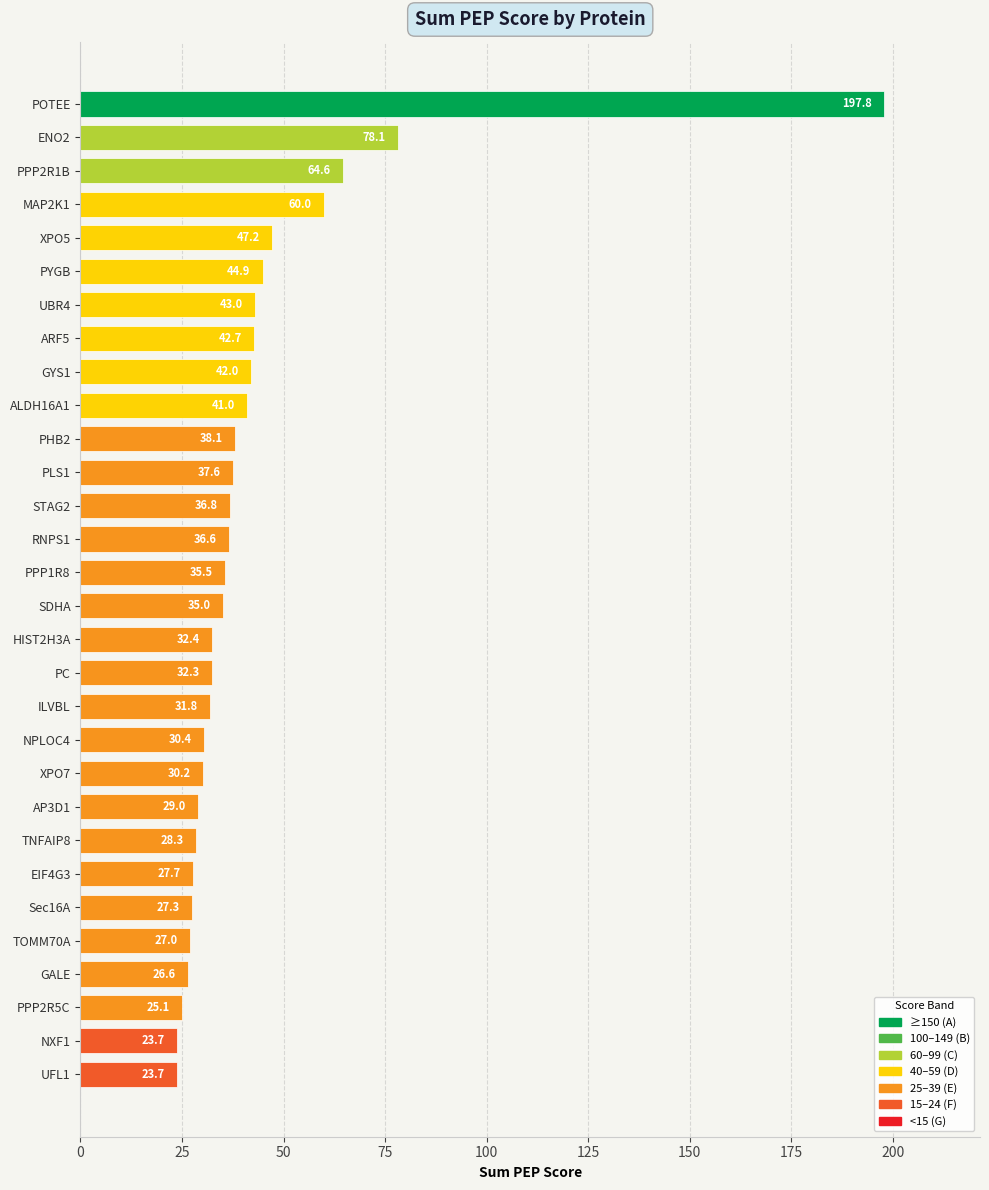

How many values exceed 35?

16